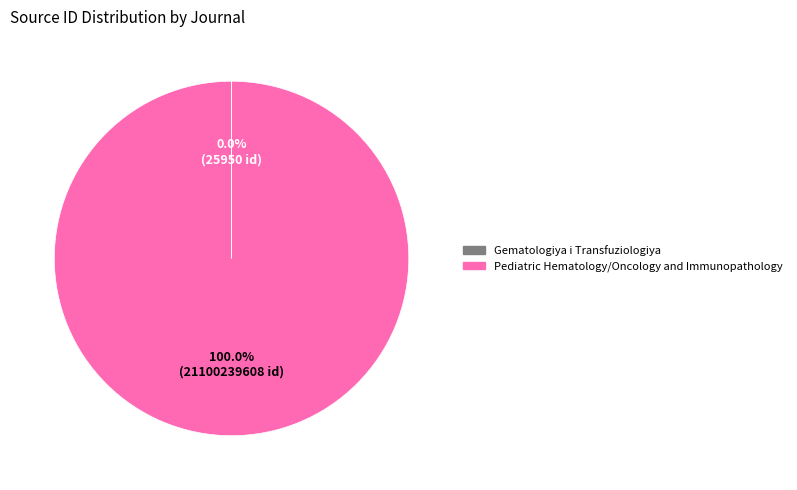

To the nearest percent, what portion does Pediatric Hematology/Oncology and Immunopathology represent?

100%